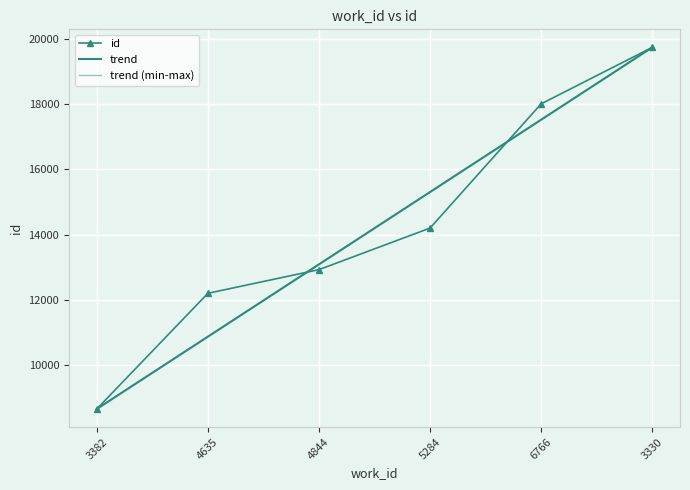

At which label does the data first exceed 14202?

6766